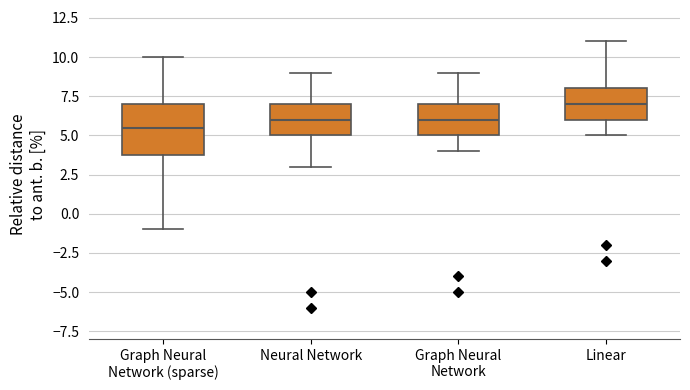

Comparing the boxes themselves (not the whiskers), which one is the tallest?

Graph Neural Network (sparse)